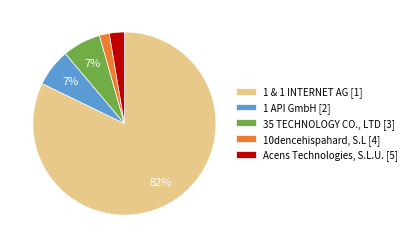

To the nearest percent, what is the average slice percentage?

20%